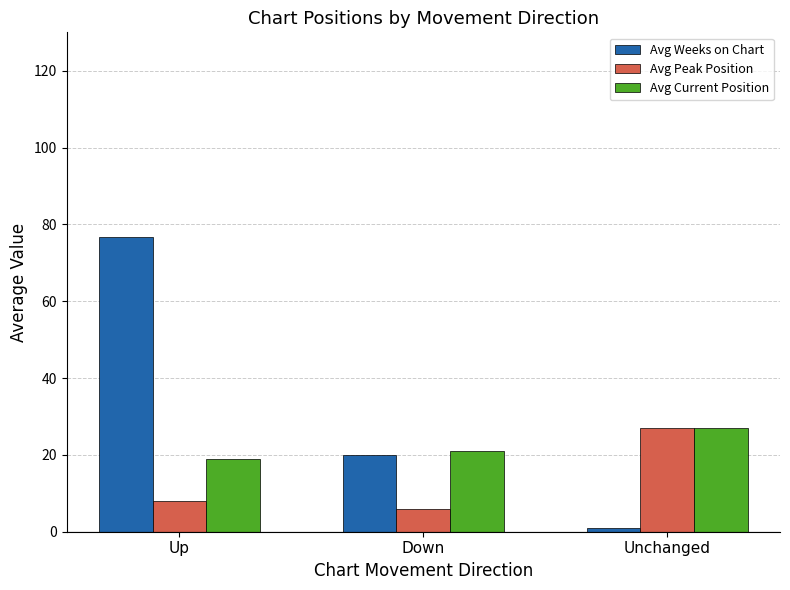

What is the highest value of the Avg Peak Position series?

27.0